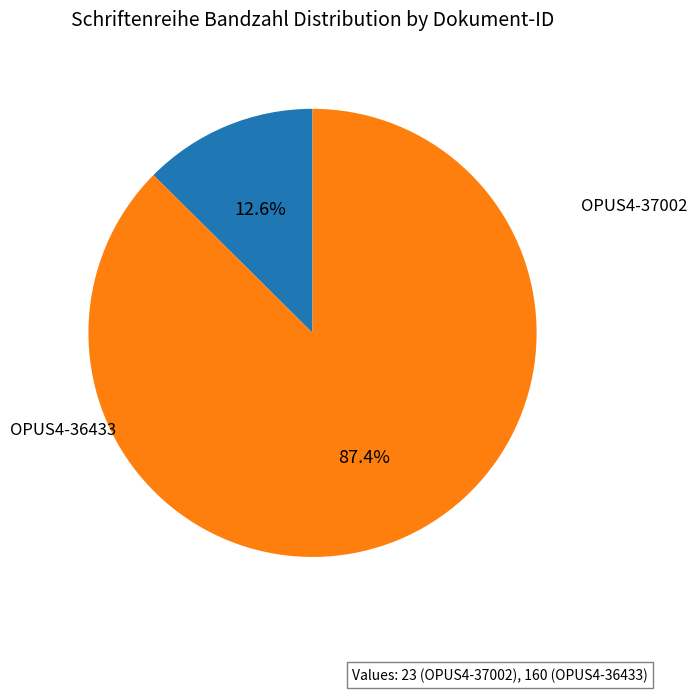

To the nearest percent, what is the difference between the OPUS4-36433 and OPUS4-37002 slice percentages?

75%